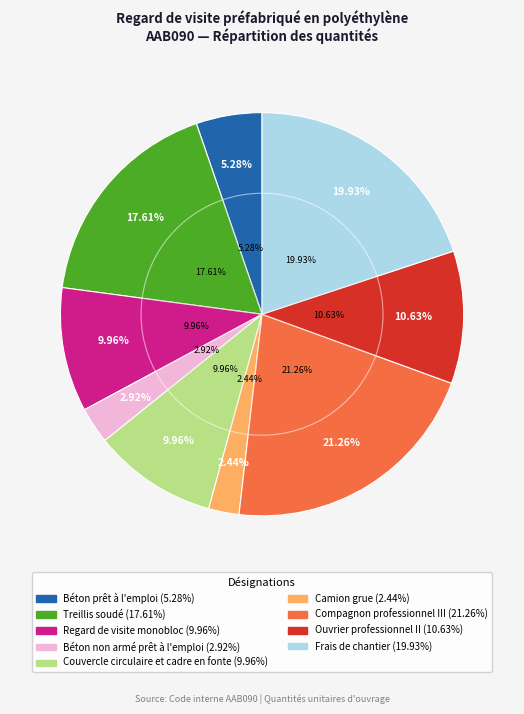

Is it true that Couvercle circulaire et cadre en fonte is 10% of the pie?

True